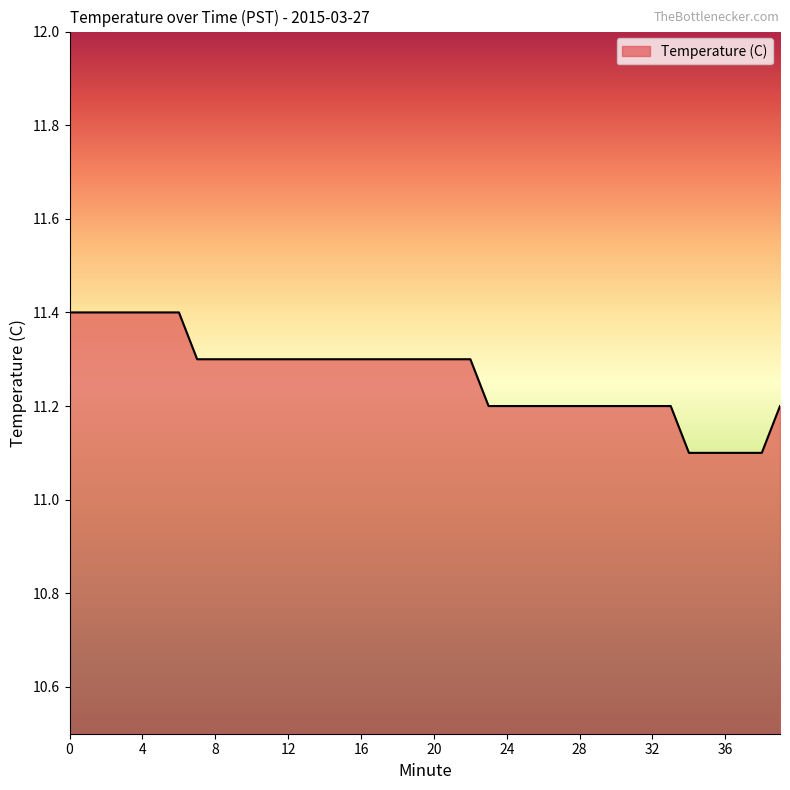

What is the smallest value displayed?

11.1